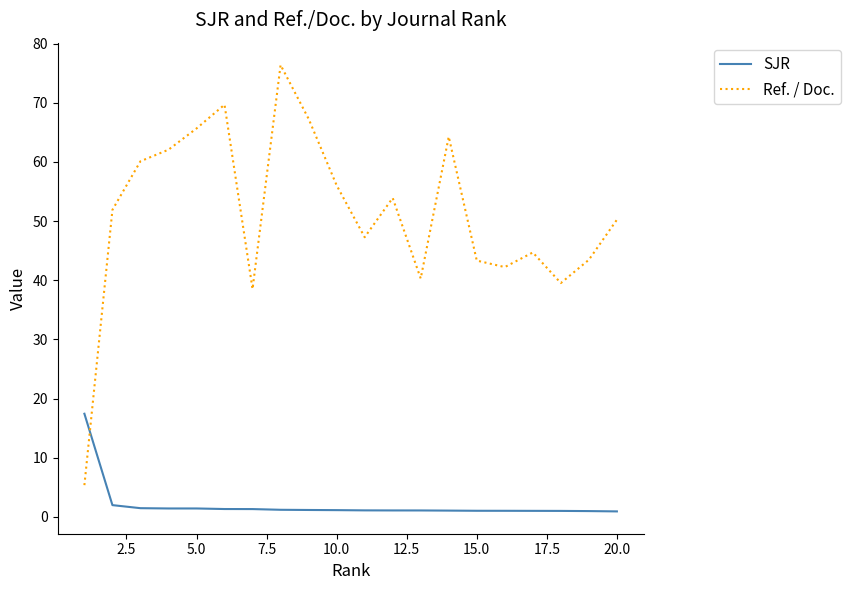

Which series has the largest total across all categories?

Ref. / Doc.